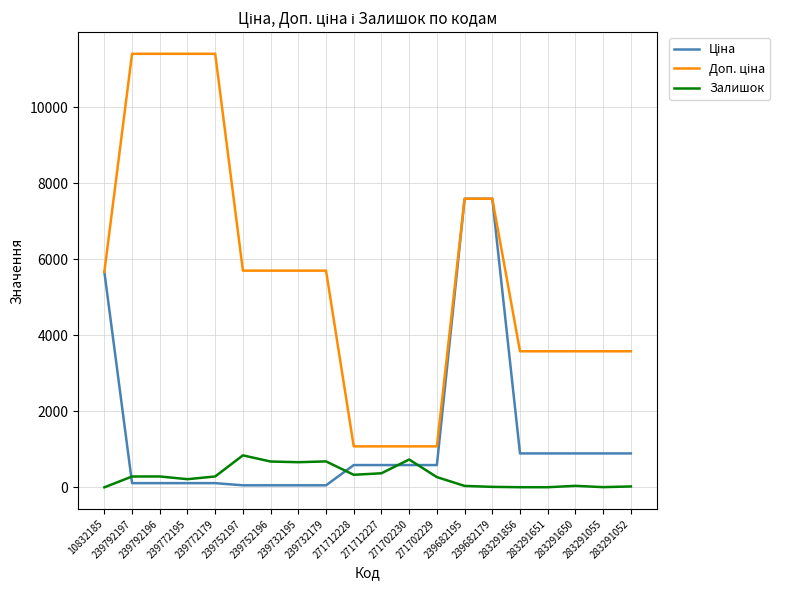

What is the spread (max minus min) of values at 271702229?

808.7